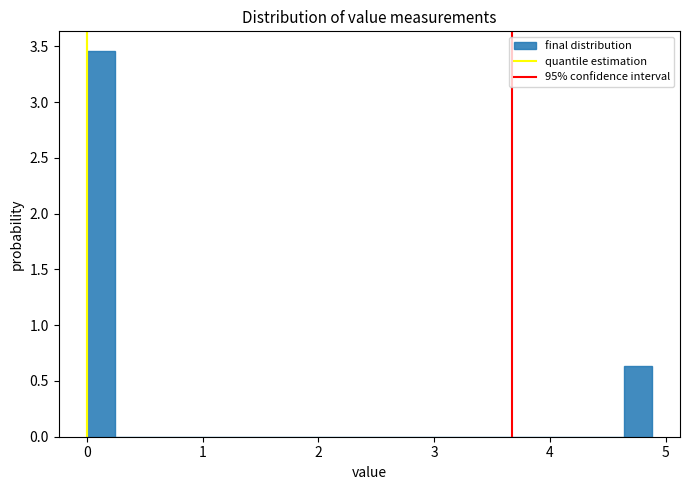

Around what value on the x-axis is the tallest bar? Give the approximate position of its centre, as read against the axis.

0.1